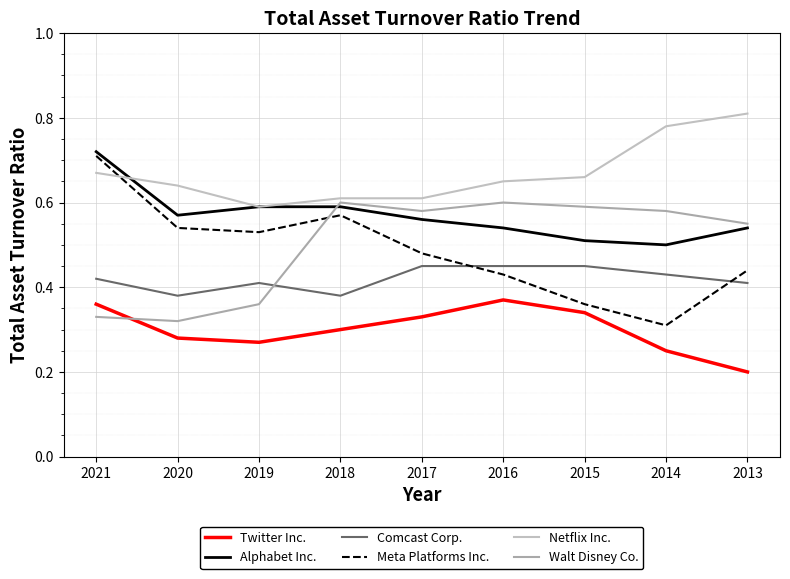

What is the total value across all series at 2020?

2.7